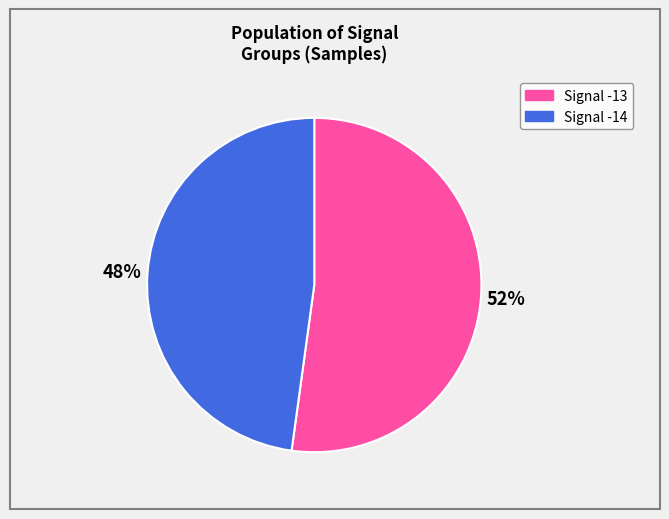

Is there a majority slice in this chart?

Yes